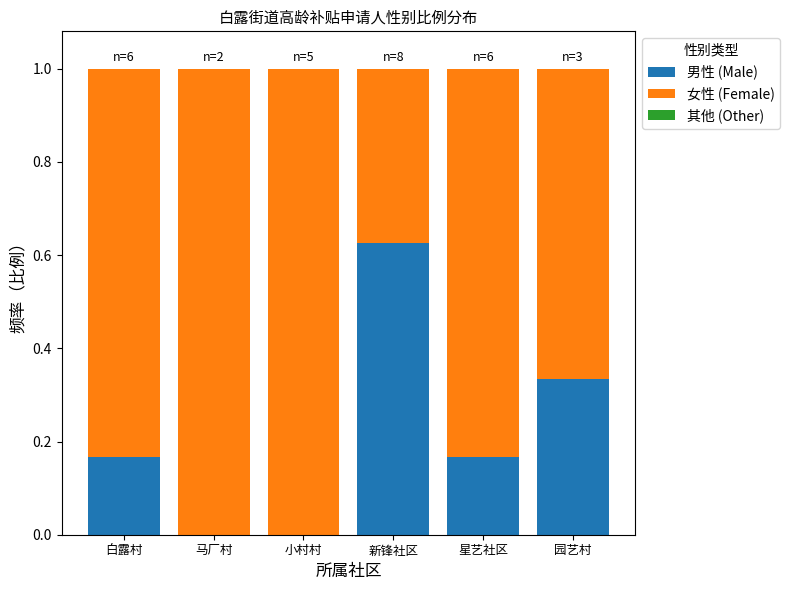

What is the total value across all series at 马厂村?

1.0